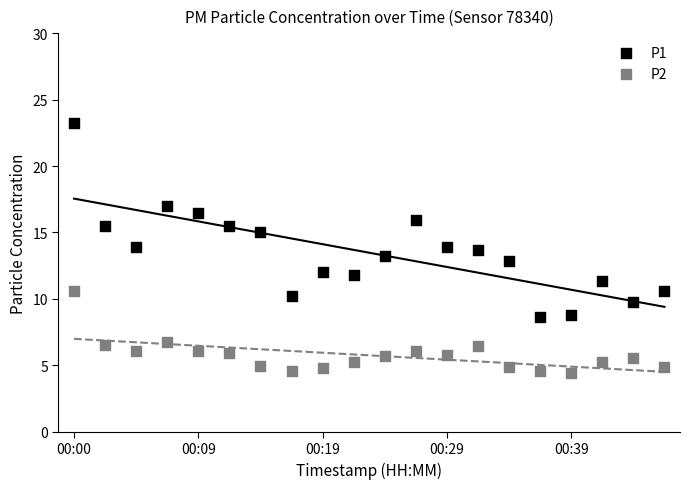

Which series has the widest spread of Y values?

P1